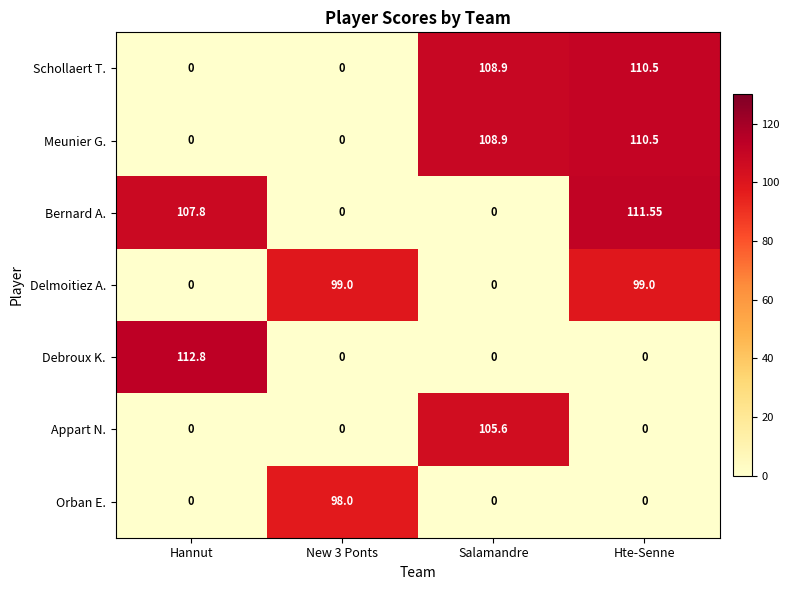

Which label corresponds to the largest value in the chart?

Hannut